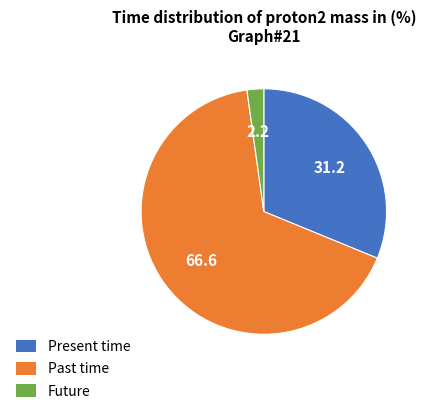

What is the majority slice?

Past time